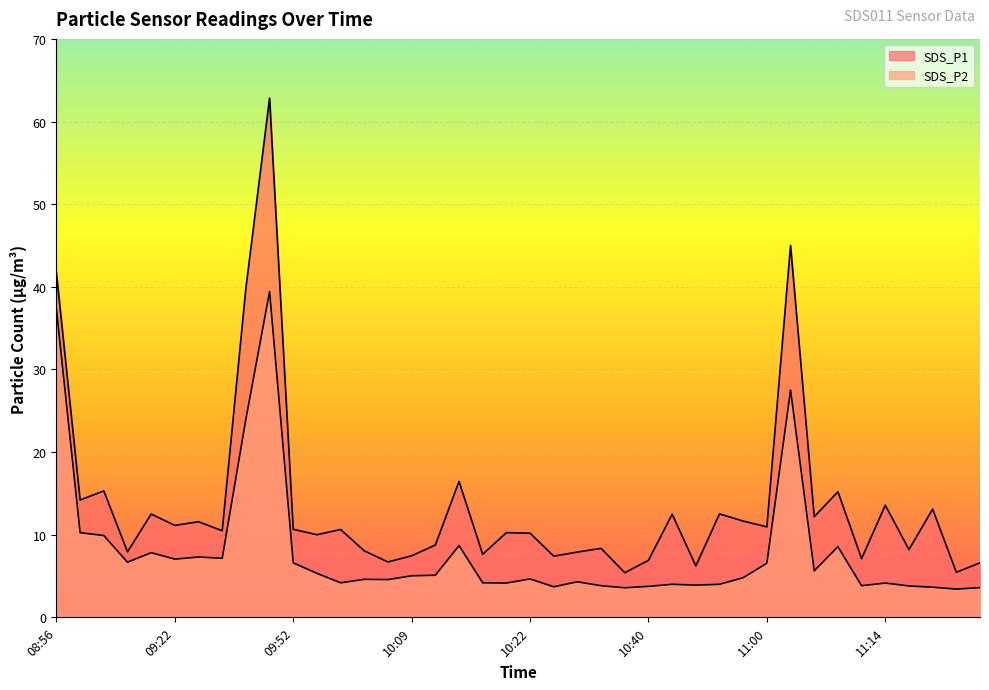

What is the label of the 4th point from the right?

11:17